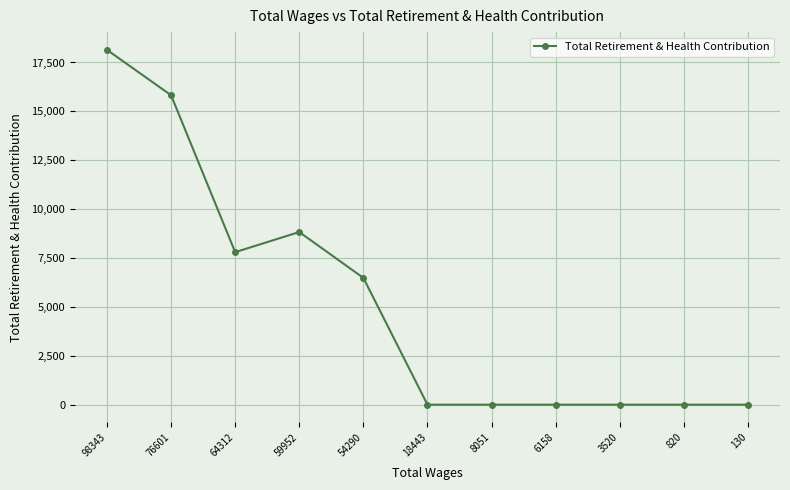

What is the maximum value shown in the chart?

18146